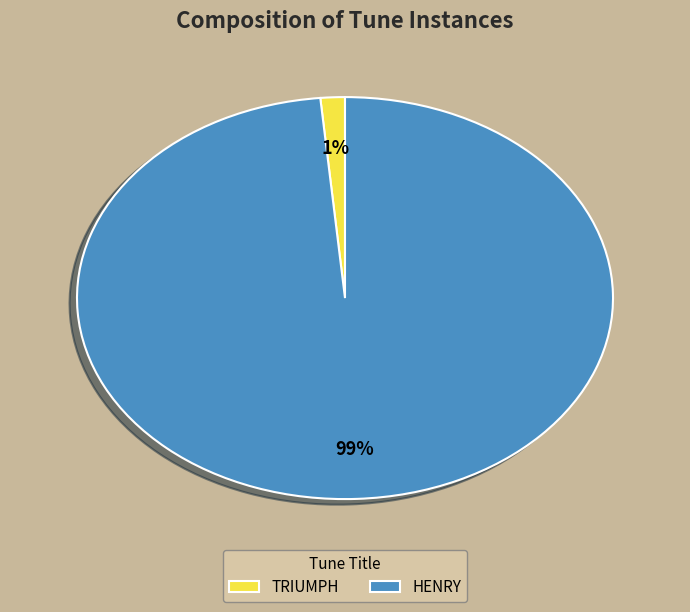

What is the majority slice?

HENRY